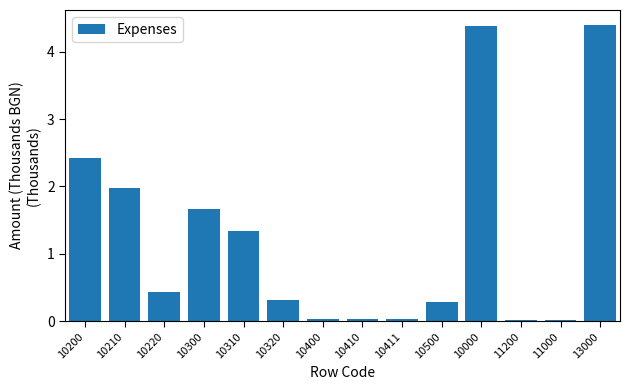

Approximately how many times larger is the value at 10000 compared to 10300?

2.6